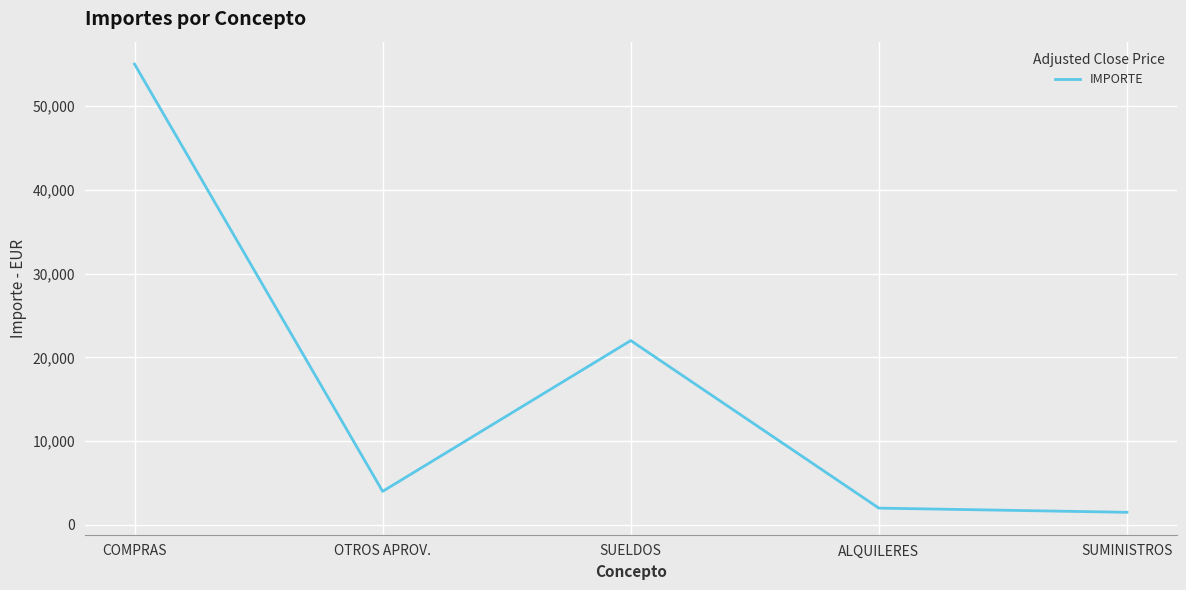

True or false: there are more than 1 points higher than both neighbors.

False